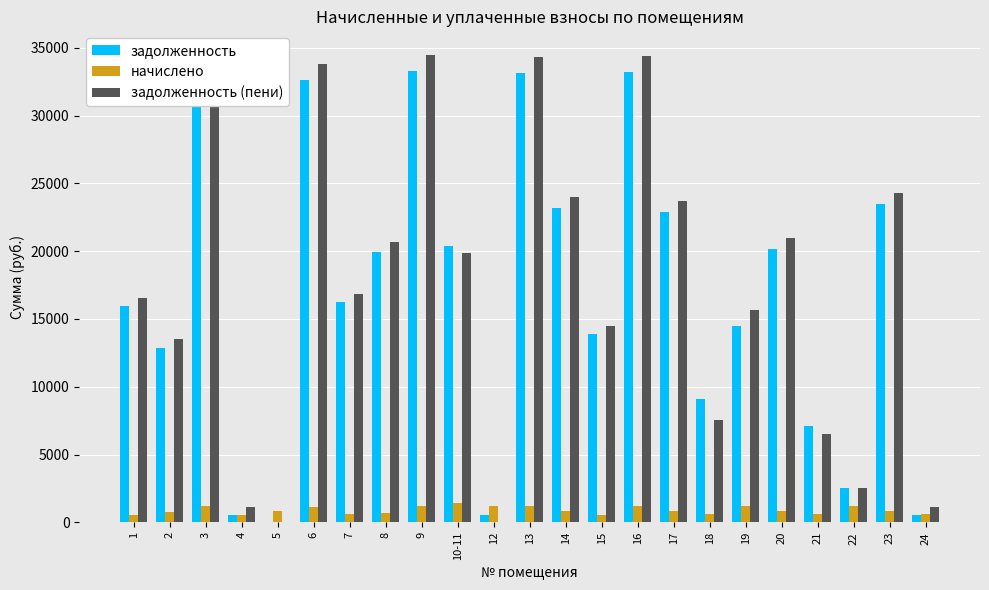

What is the sum of all задолженность (пени) values?

400977.1